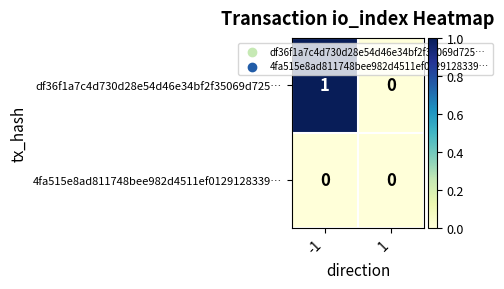

Which series has the largest total across all categories?

df36f1a7c4d730d28e54d46e34bf2f35069d725…